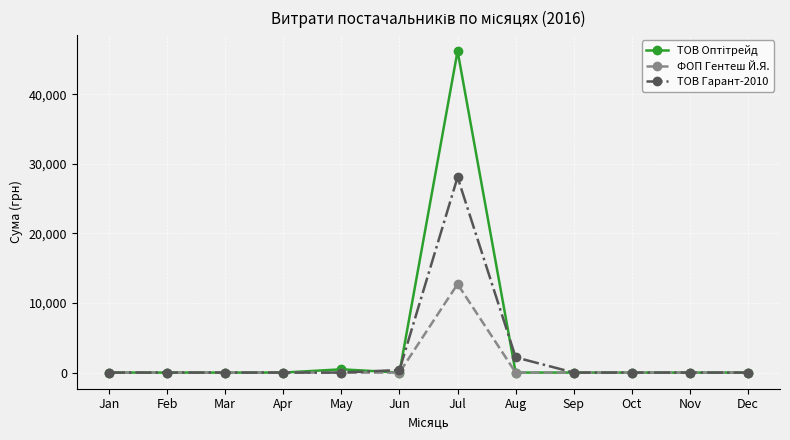

At how many categories does at least one series exceed 25853?

1